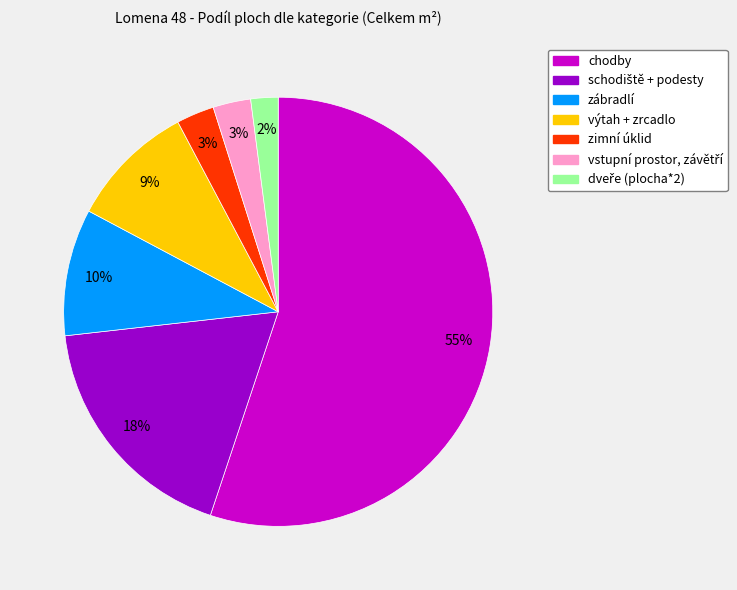

How many segments does this pie chart have?

7